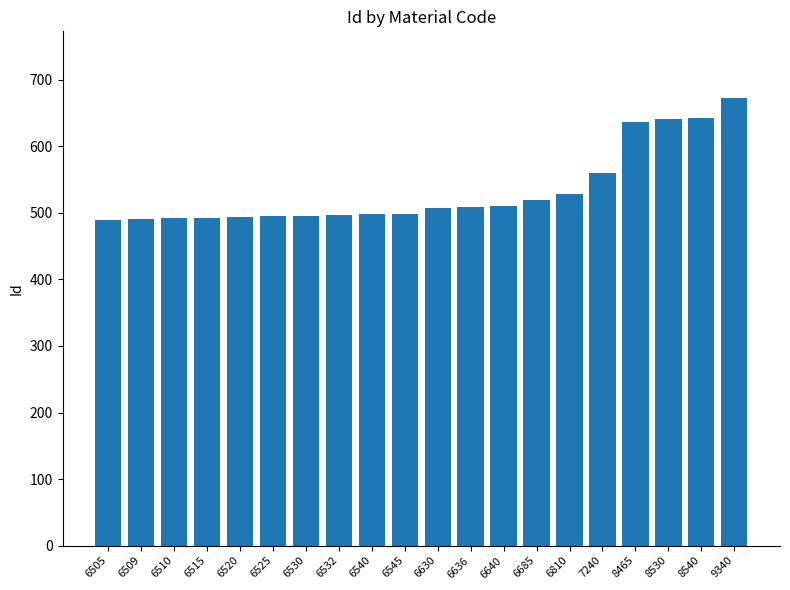

How many data points are less than 507?

10